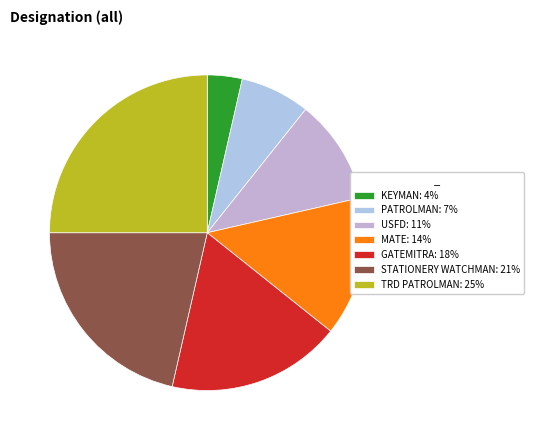

What is the largest slice in the pie chart?

TRD PATROLMAN: 25%